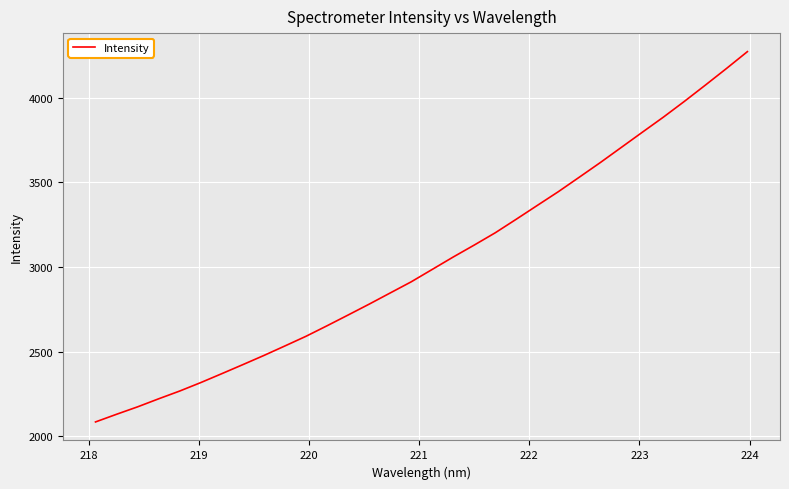

How many values exceed 2985?

16